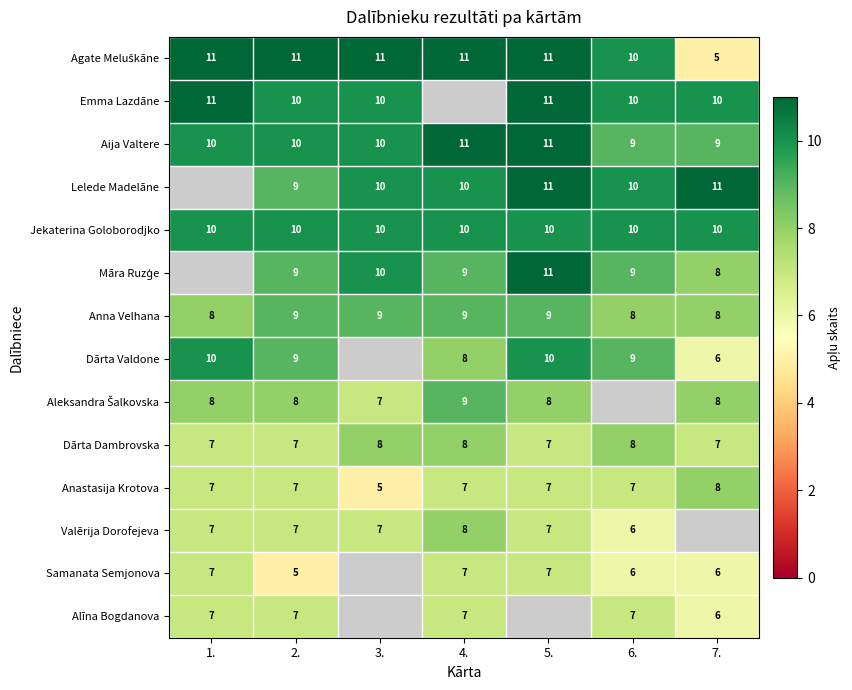

Which category has the lowest value across all series?

7.